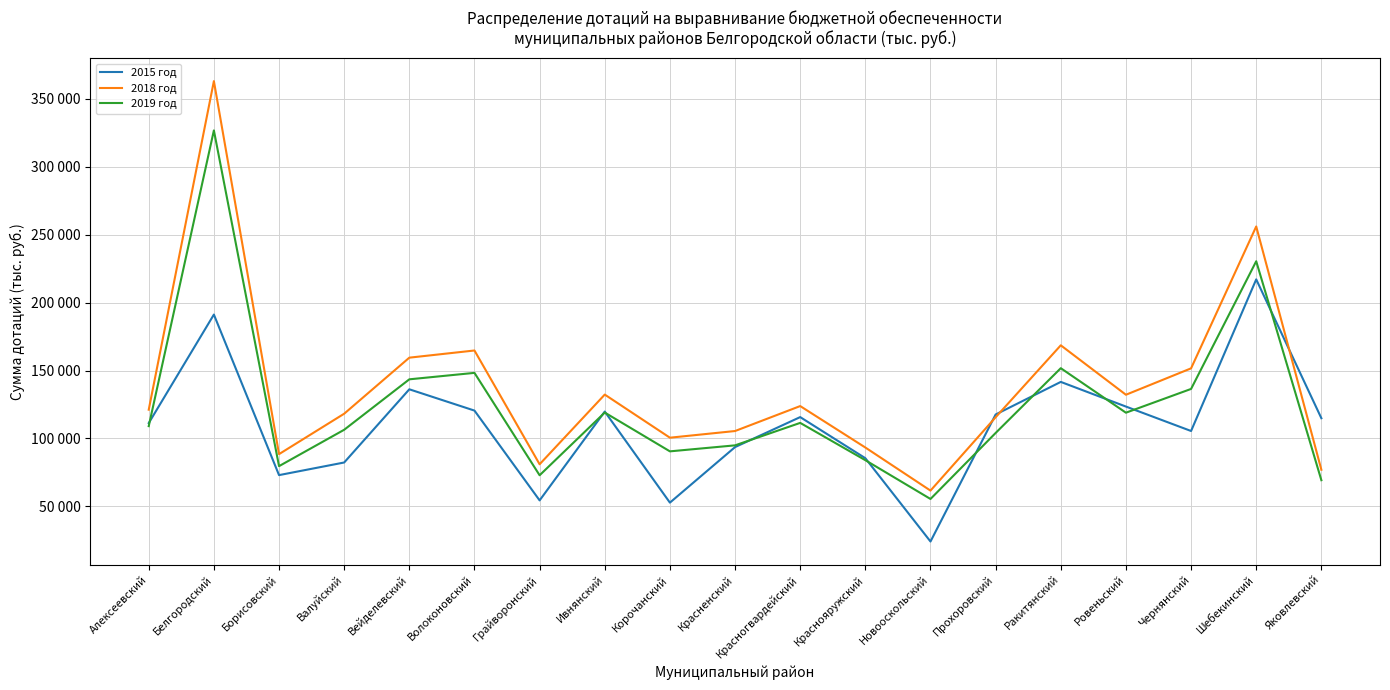

Which series has the largest total across all categories?

2018 год